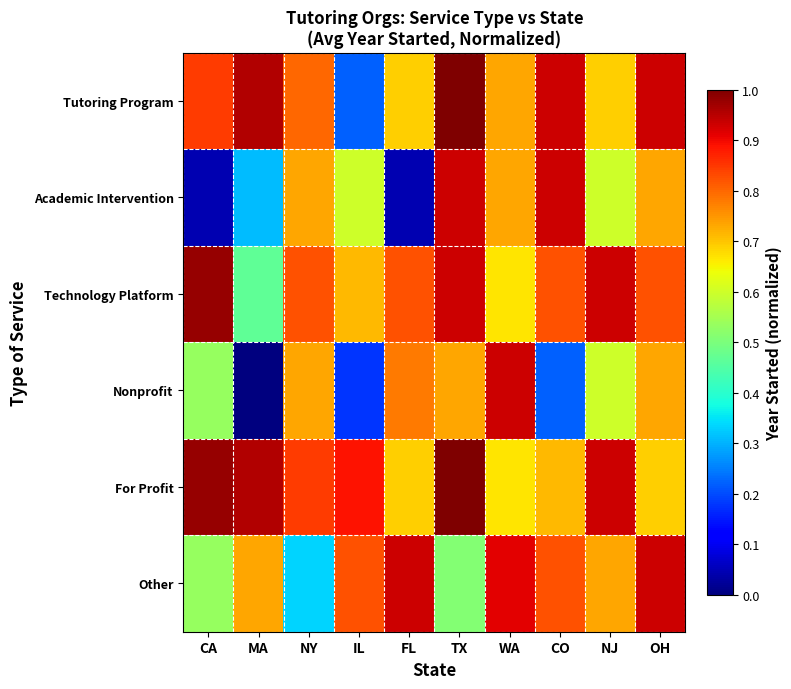

Reading left to right, transcribe all the data shown in this chart.

Tutoring Program: CA=0.8	MA=1.0	NY=0.8	IL=0.2	FL=0.7	TX=1.0	WA=0.7	CO=0.9	NJ=0.7	OH=0.9
Academic Intervention: CA=0.0	MA=0.3	NY=0.7	IL=0.6	FL=0.0	TX=0.9	WA=0.7	CO=0.9	NJ=0.6	OH=0.7
Technology Platform: CA=1.0	MA=0.5	NY=0.8	IL=0.7	FL=0.8	TX=0.9	WA=0.7	CO=0.8	NJ=0.9	OH=0.8
Nonprofit: CA=0.5	MA=0.0	NY=0.7	IL=0.2	FL=0.8	TX=0.7	WA=0.9	CO=0.2	NJ=0.6	OH=0.7
For Profit: CA=1.0	MA=1.0	NY=0.8	IL=0.9	FL=0.7	TX=1.0	WA=0.7	CO=0.7	NJ=0.9	OH=0.7
Other: CA=0.5	MA=0.7	NY=0.3	IL=0.8	FL=0.9	TX=0.5	WA=0.9	CO=0.8	NJ=0.7	OH=0.9